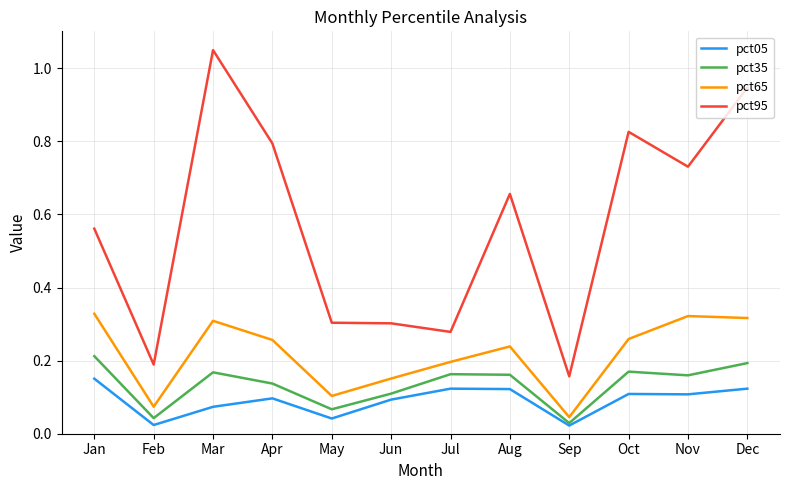

Rank the series at Jan from lowest to highest value.

pct05, pct35, pct65, pct95